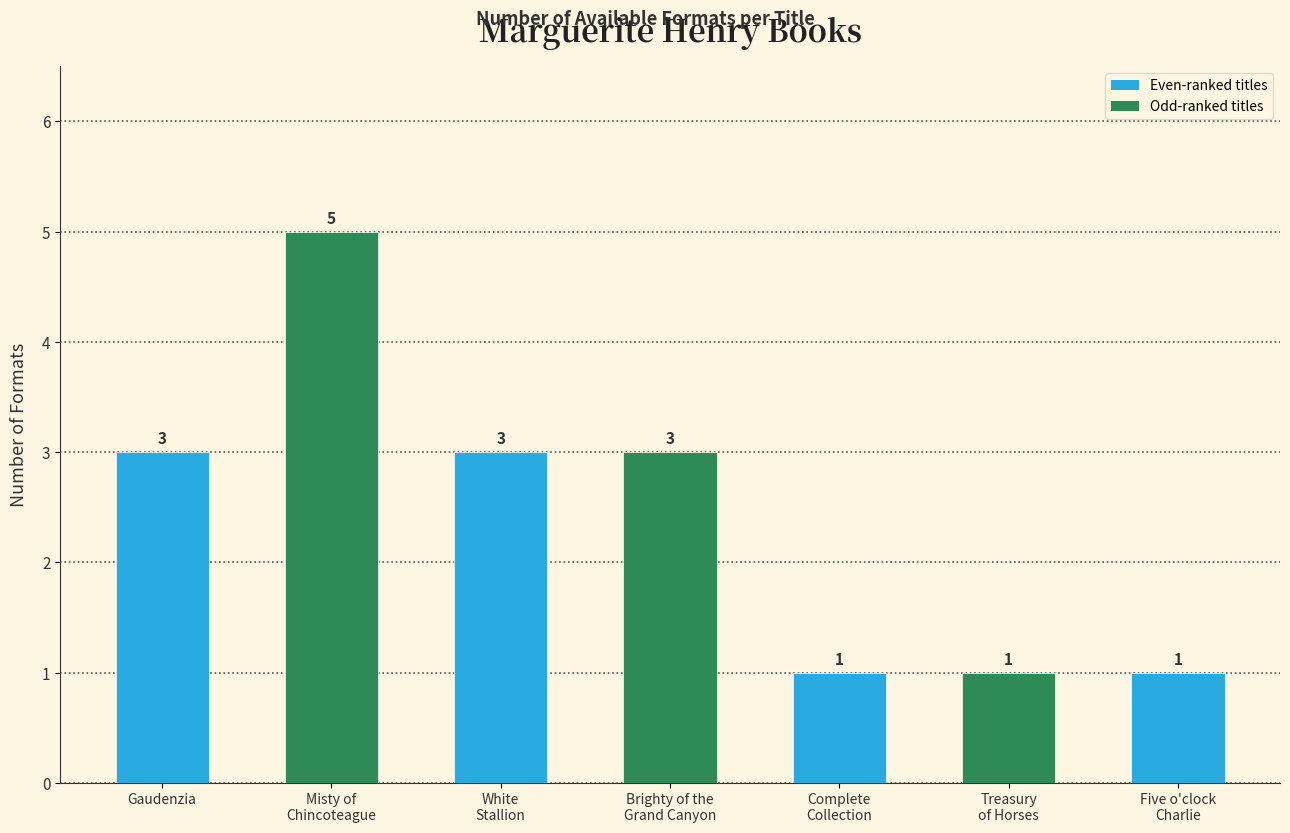

Count the number of values greater than 3.

1